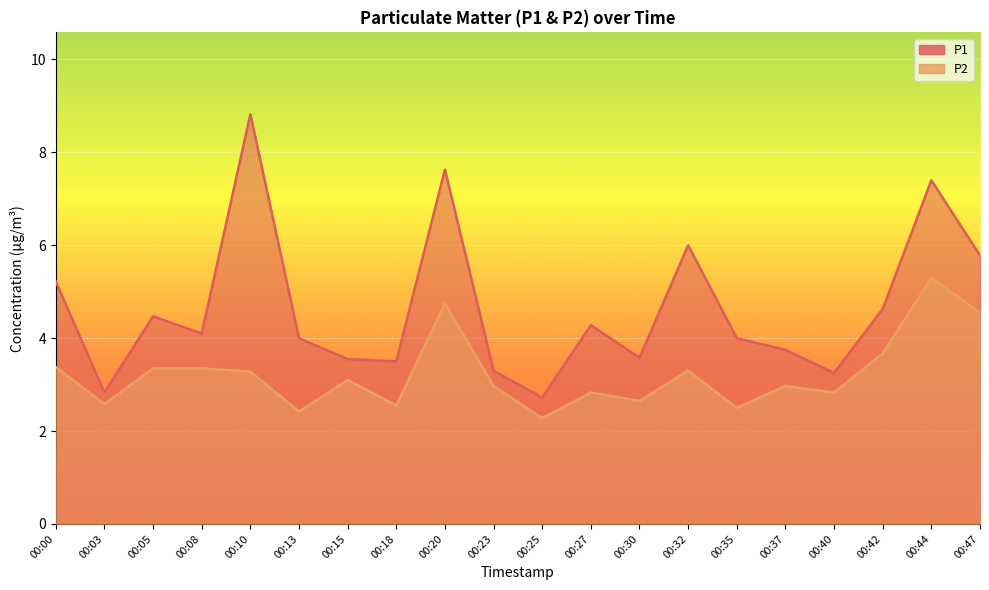

Is it true that P2 equals 5.0 at 00:15?

False